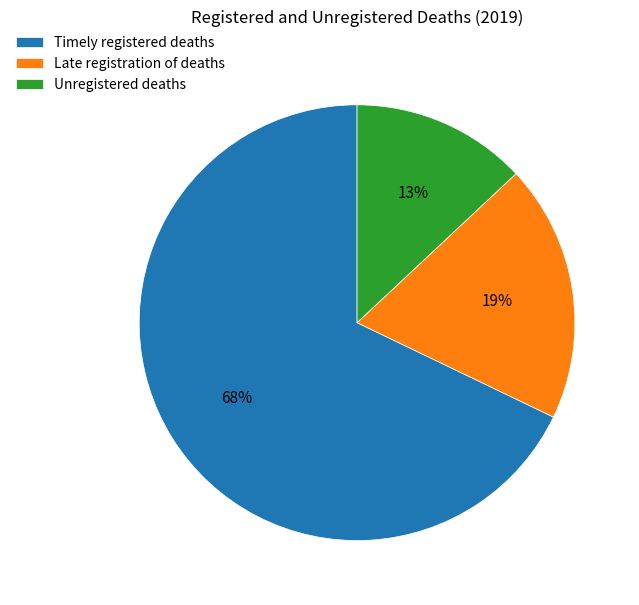

The Timely registered deaths slice represents 68% of the pie. True or false?

True